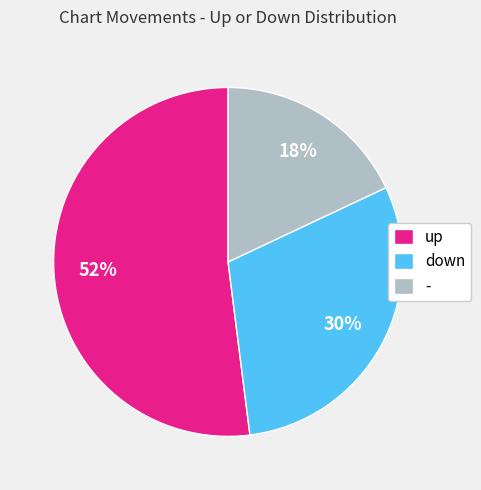

Do down and up together represent more than half of the pie?

Yes